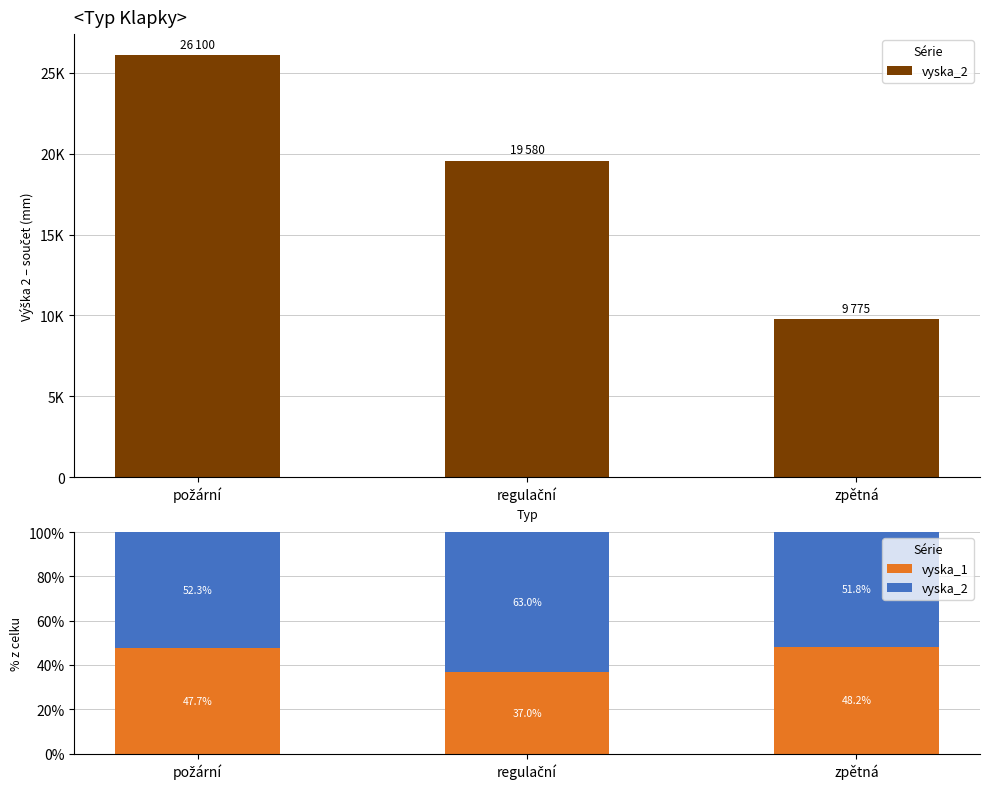

Which category has the lowest value in the vyska_2 series?

zpětná